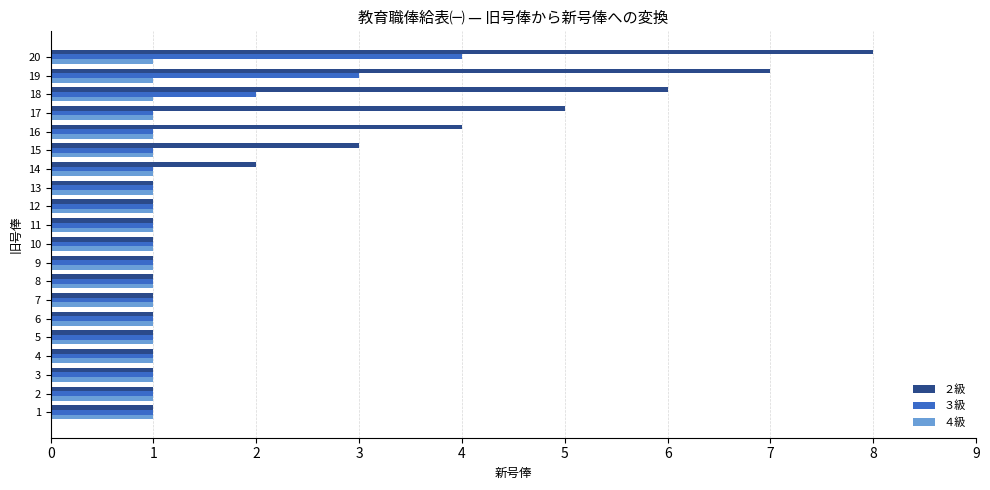

What is the spread (max minus min) of values at 16?

3